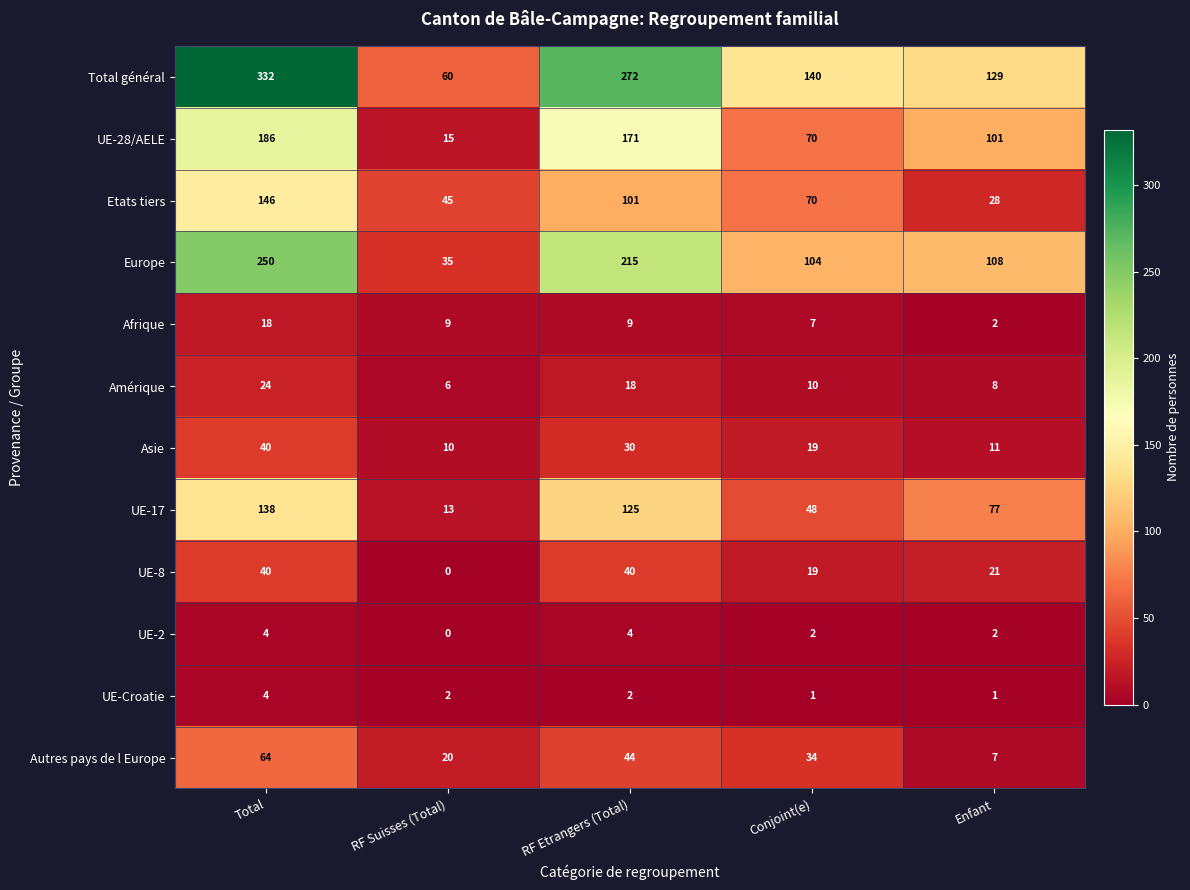

What is the sum of the Europe values at RF Suisses (Total) and Total?

285